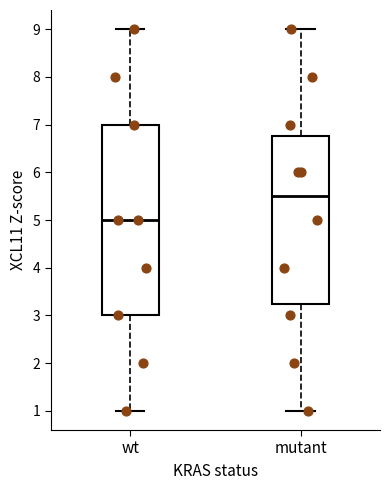

Reading left to right, read every box against the y-axis: the position of its median line, the range the box covers, and the ends of its whiskers. The values are not printed on the chart, so give them approximately, as read against the axis.

wt: median 5.0, box 3.0 to 7.0, whiskers 1.0 to 9.0
mutant: median 5.5, box 3.3 to 6.8, whiskers 1.0 to 9.0